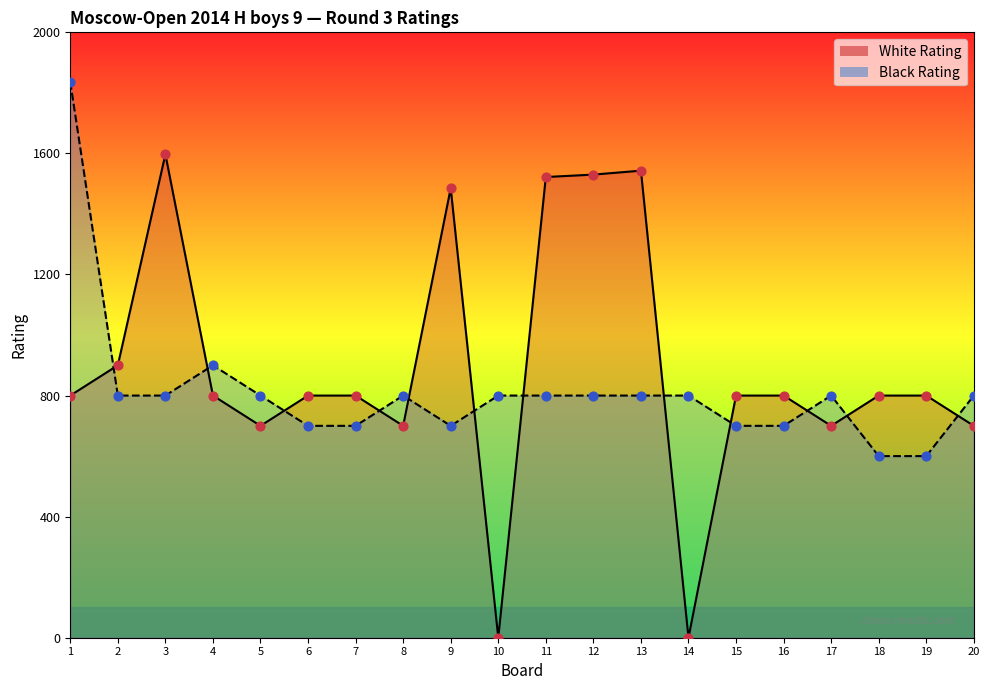

Is the value of Black Rating at 7 greater than the value of White Rating at 11?

No